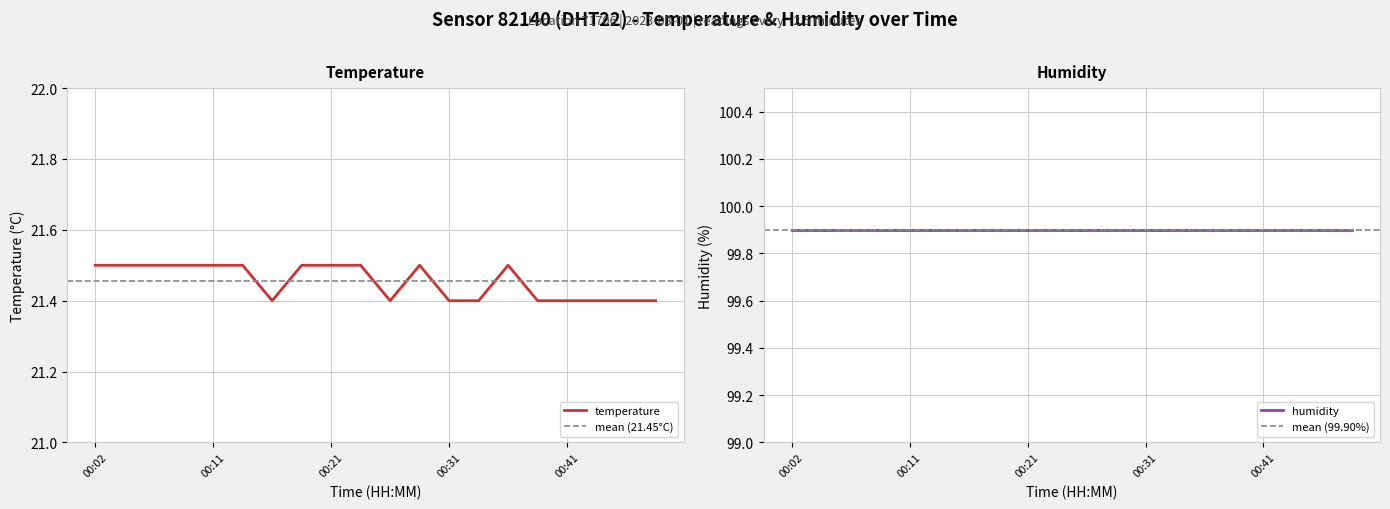

Approximately how many times larger is the value at 00:24 compared to 00:43?

1.0